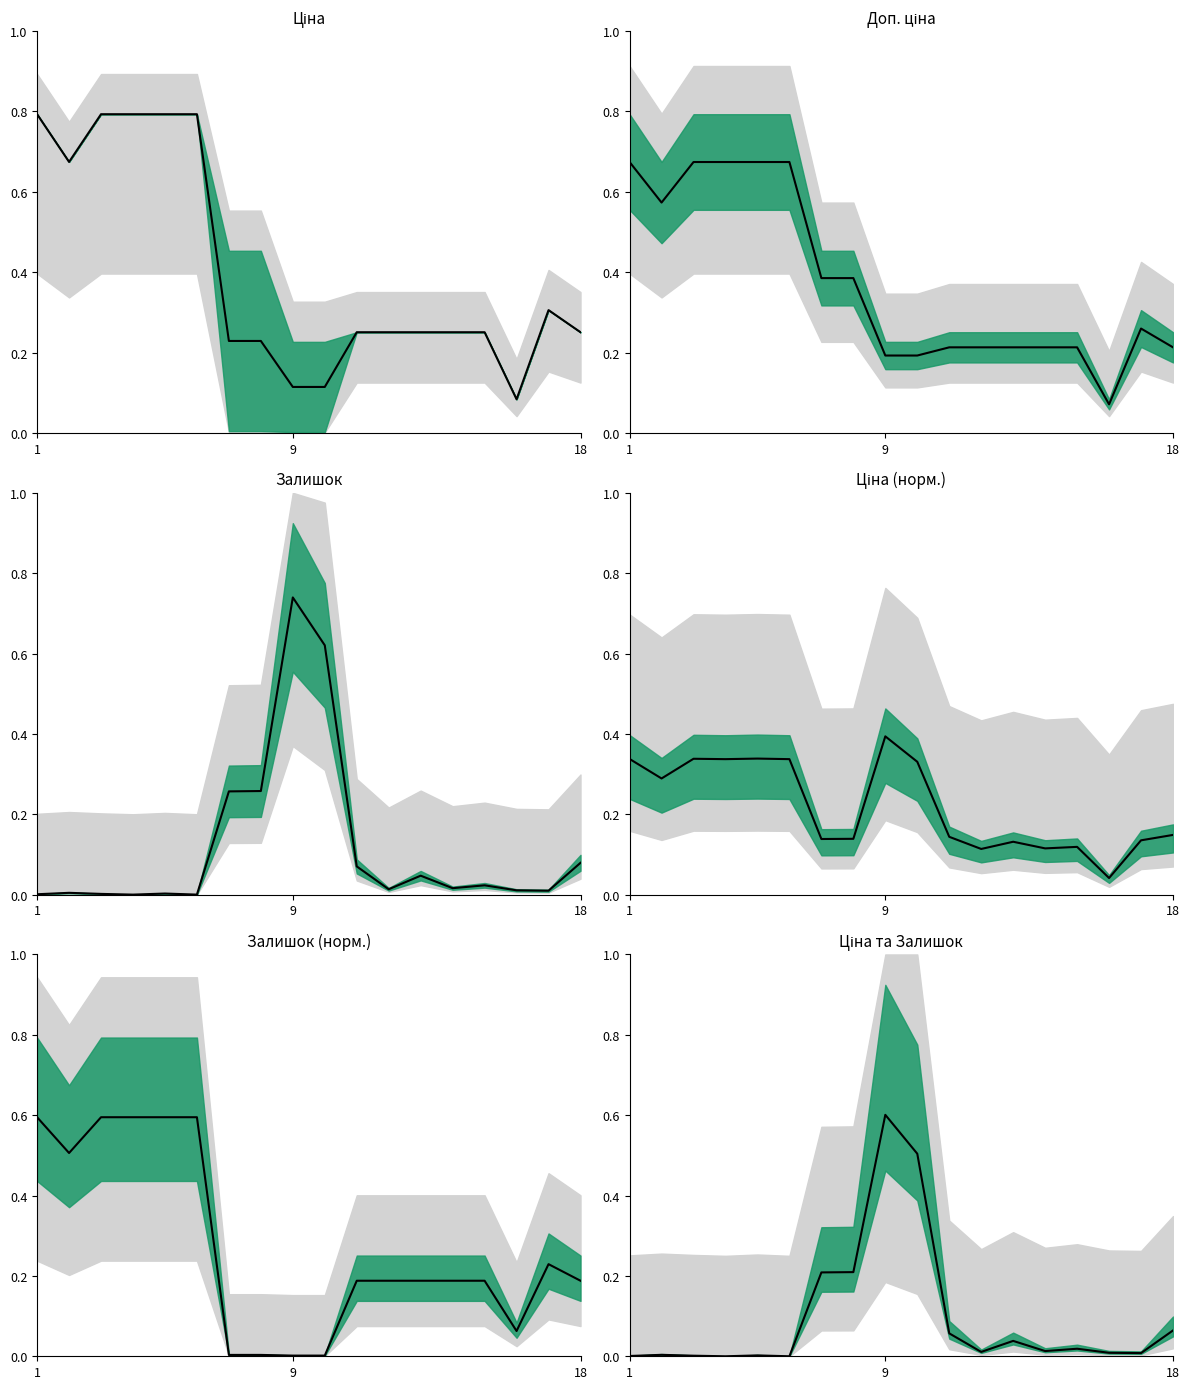

True or false: the data shows 0.0 at 5.

True